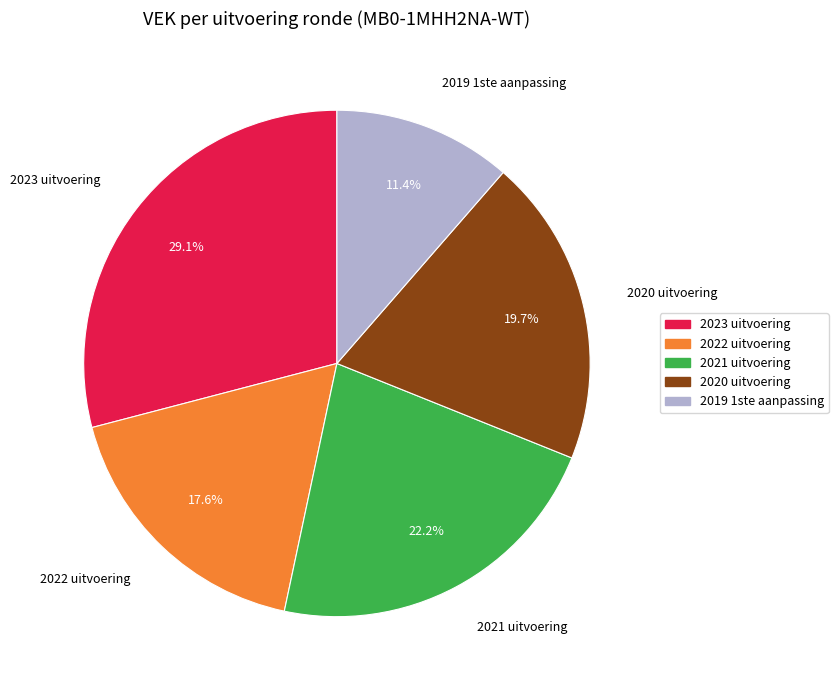

To the nearest percent, what is the combined percentage of 2022 uitvoering and 2023 uitvoering?

47%